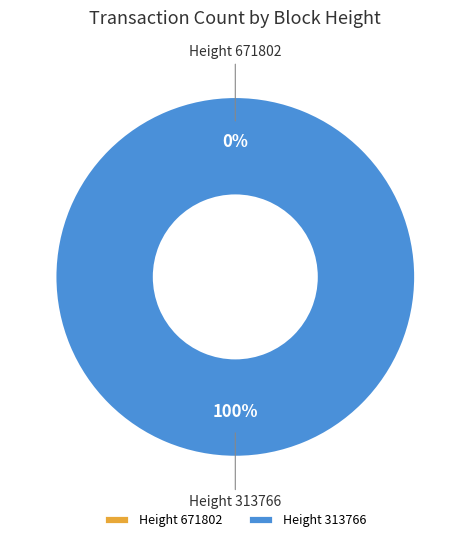

Combined, do 313766 and 671802 account for over 50%?

Yes